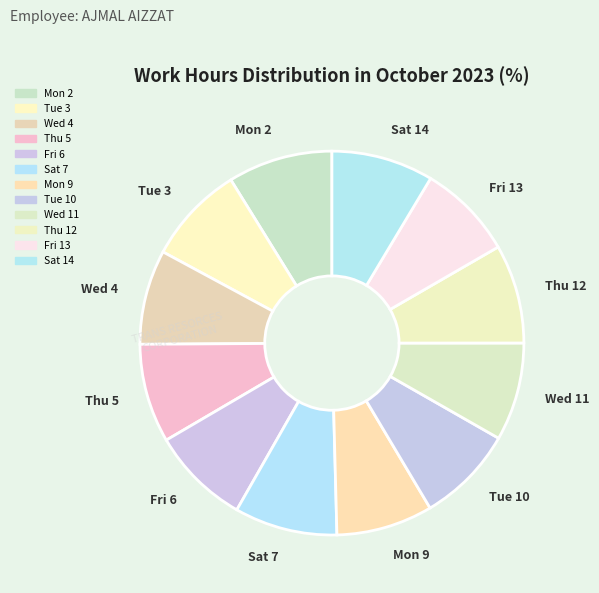

Is the sum of Thu 5 and Sat 14 greater than half?

No